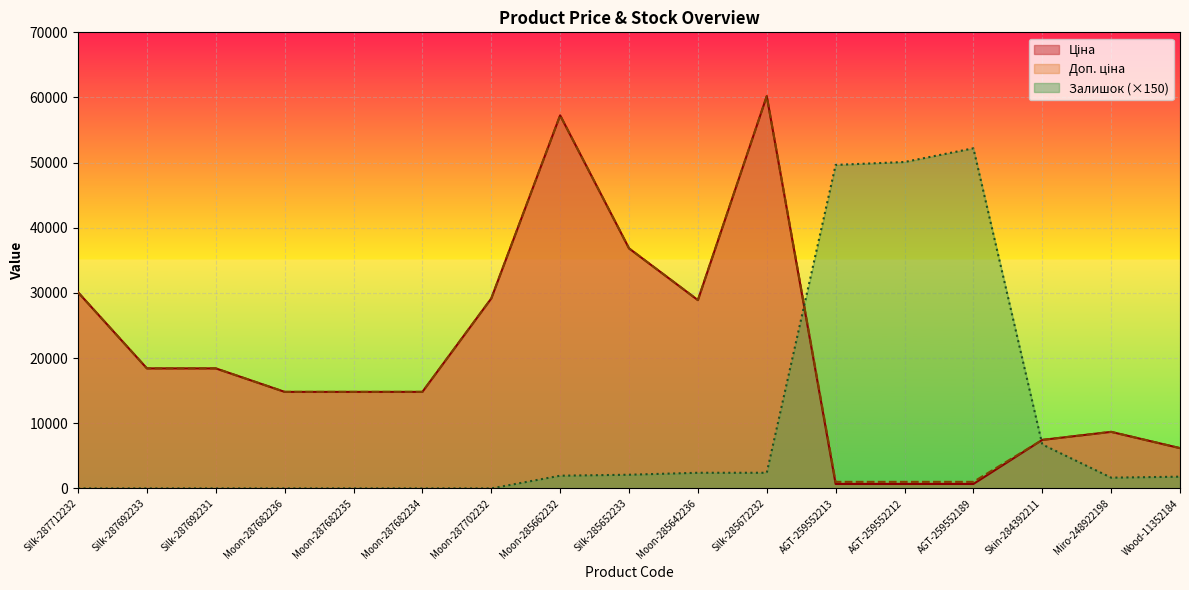

True or false: Ціна and Доп. ціна intersect in this chart.

False